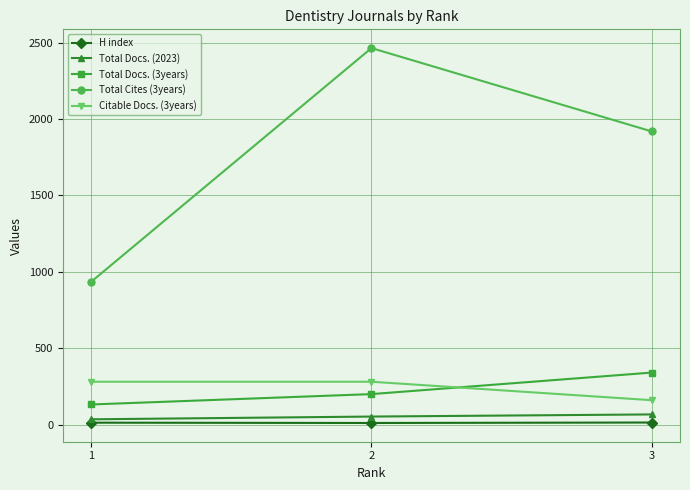

What is the approximate value of Total Docs. (2023) at 3, to the nearest 5?

65